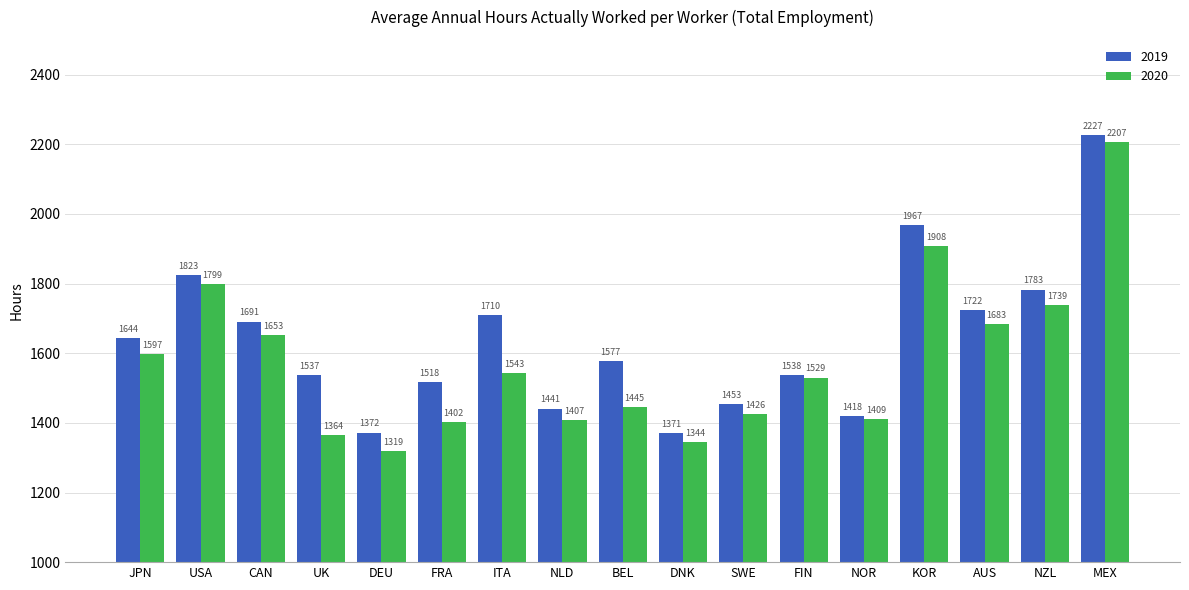

Rank the categories by 2019 value from highest to lowest.

MEX, KOR, USA, NZL, AUS, ITA, CAN, JPN, BEL, FIN, UK, FRA, SWE, NLD, NOR, DEU, DNK